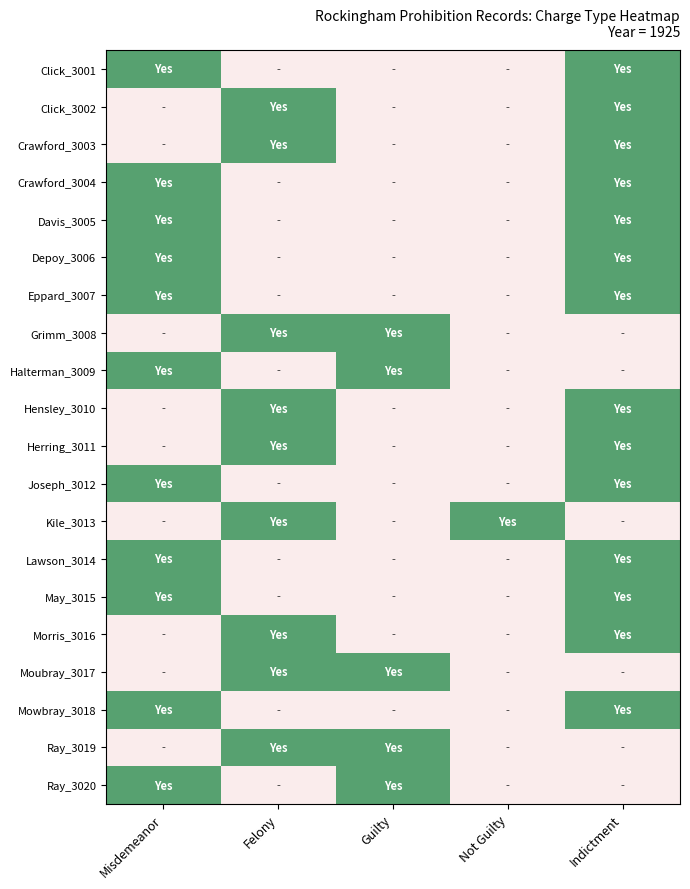

Between Felony and Indictment, which is larger?

Indictment